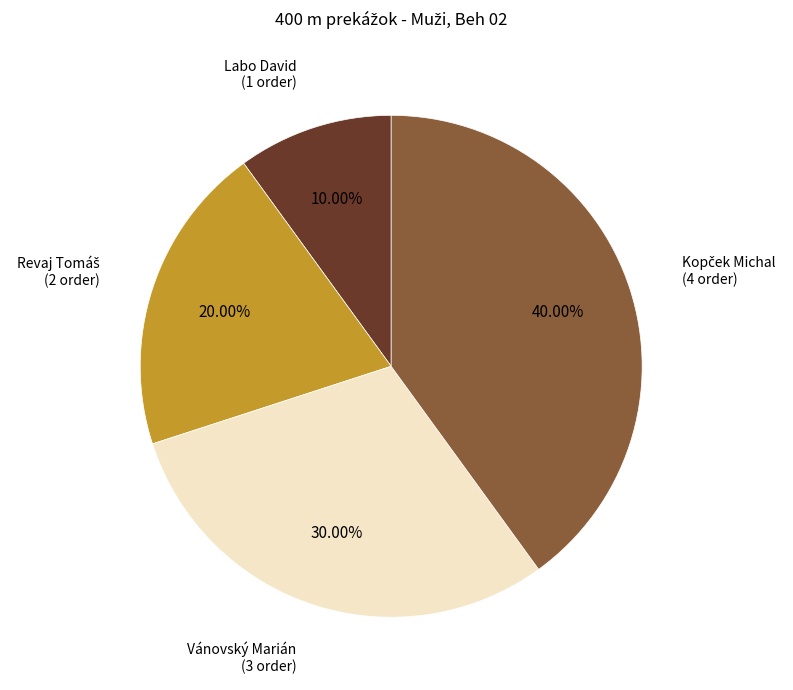

To the nearest percent, what is the average slice percentage?

25%